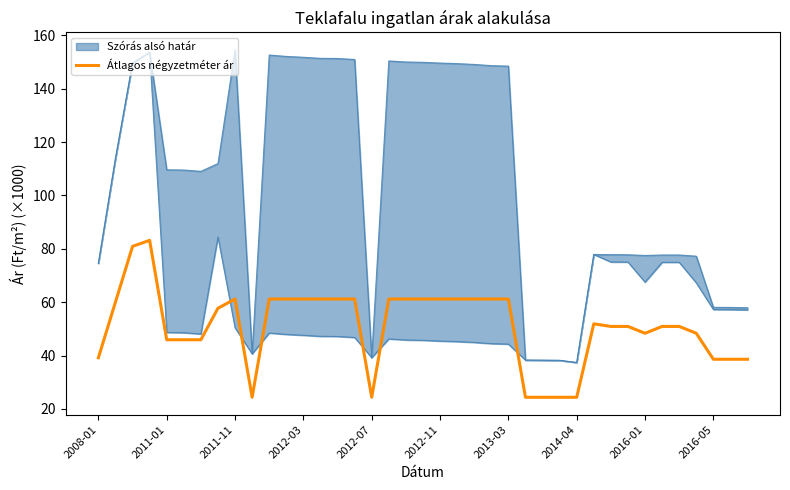

Is it true that Átlagos négyzetméter ár equals 24.3 at 2012-07?

True